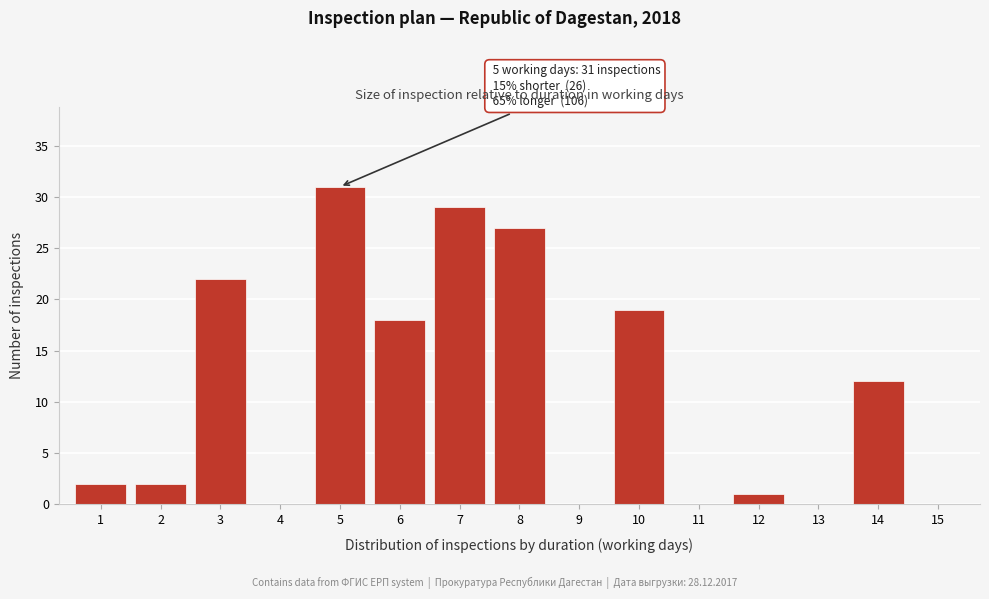

Over which range of the x-axis is the bar tallest?

4.5 to 5.5